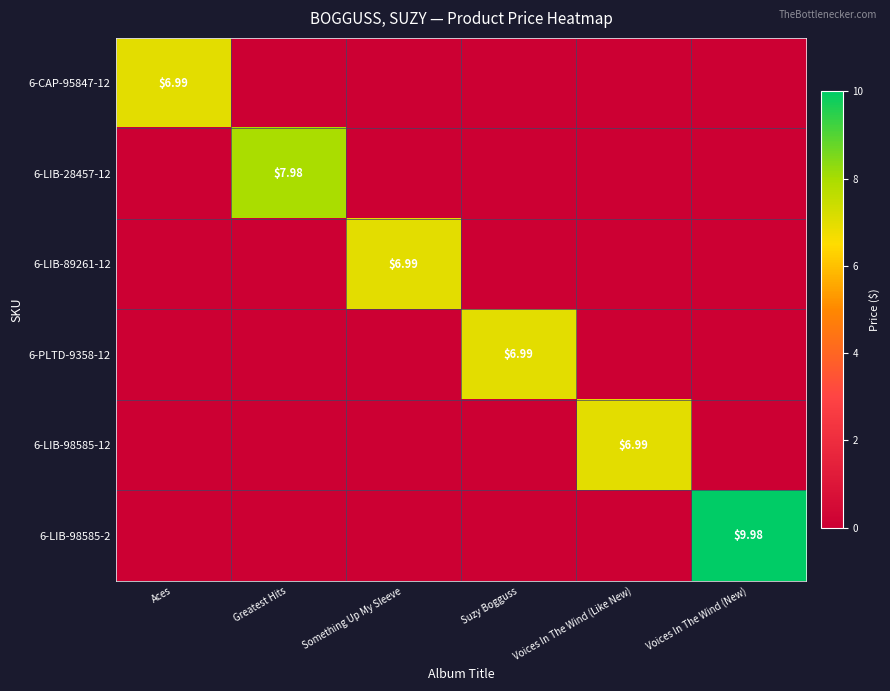

Which series has the largest total across all categories?

6-LIB-98585-2